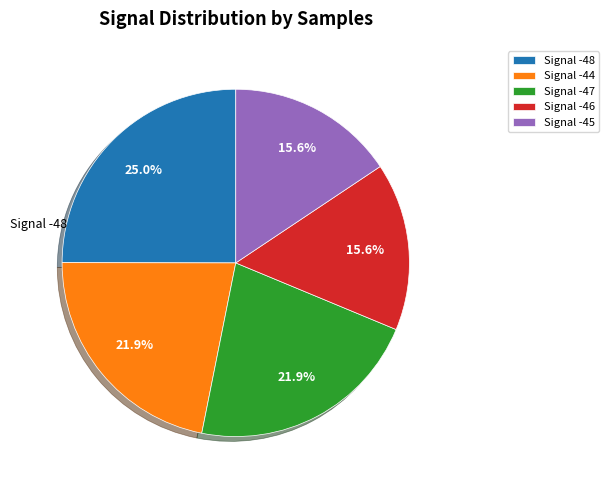

Do Signal -44 and Signal -48 together represent more than half of the pie?

No